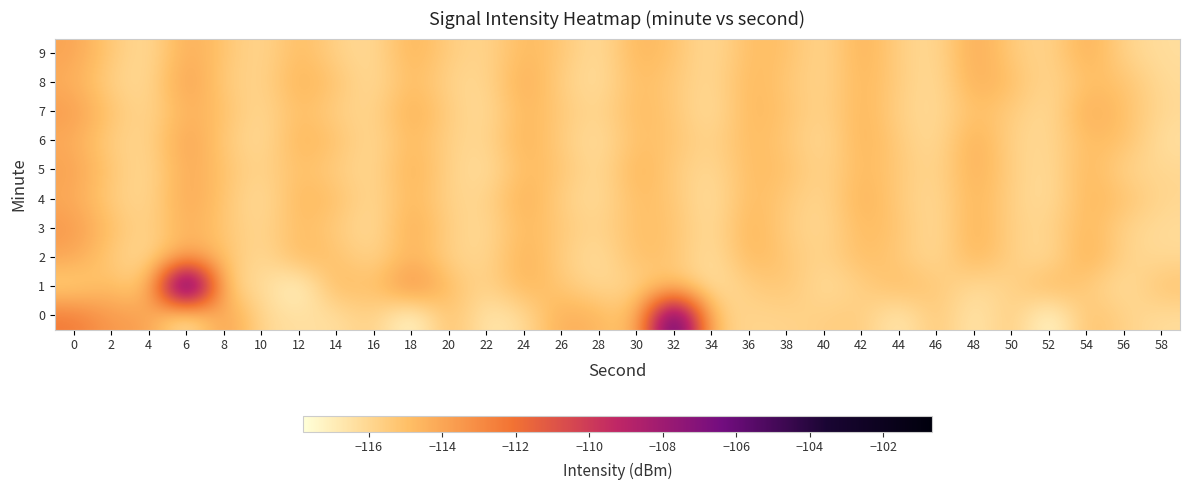

Which has a higher value, 12 or 8?

8